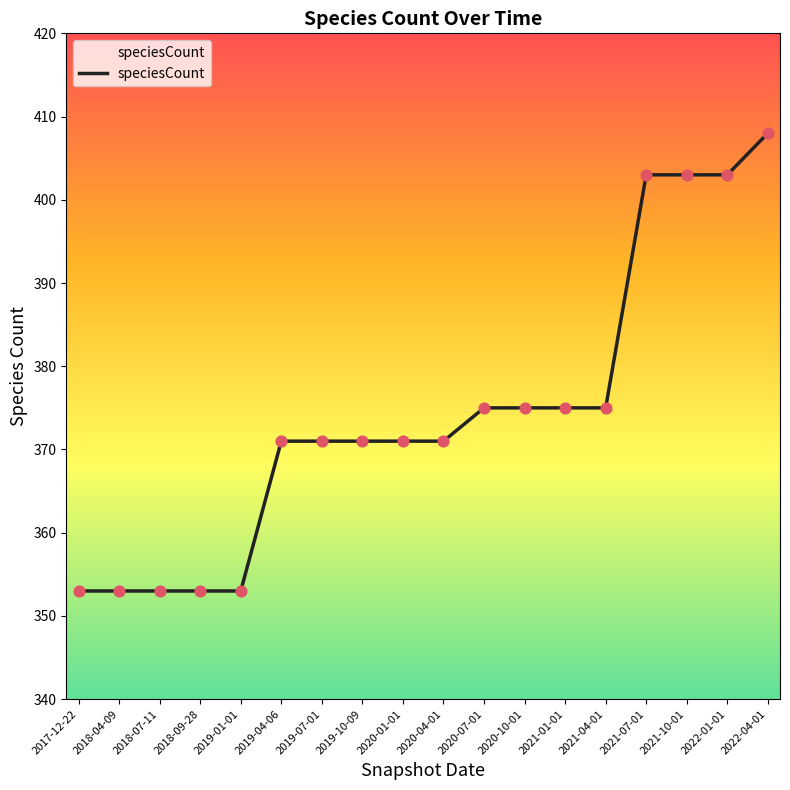

What is the ratio of the value at 2019-04-06 to the value at 2020-01-01?

1.0